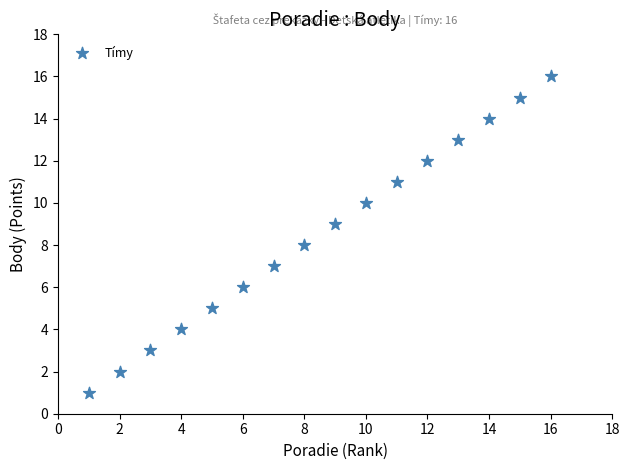

What is the range of X values (max minus min)?

15